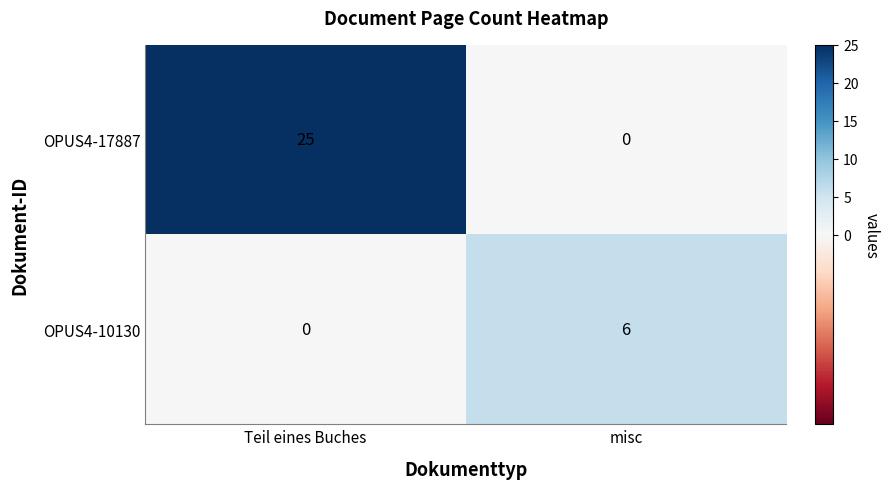

List the series in order of their peak value, highest first.

OPUS4-17887, OPUS4-10130